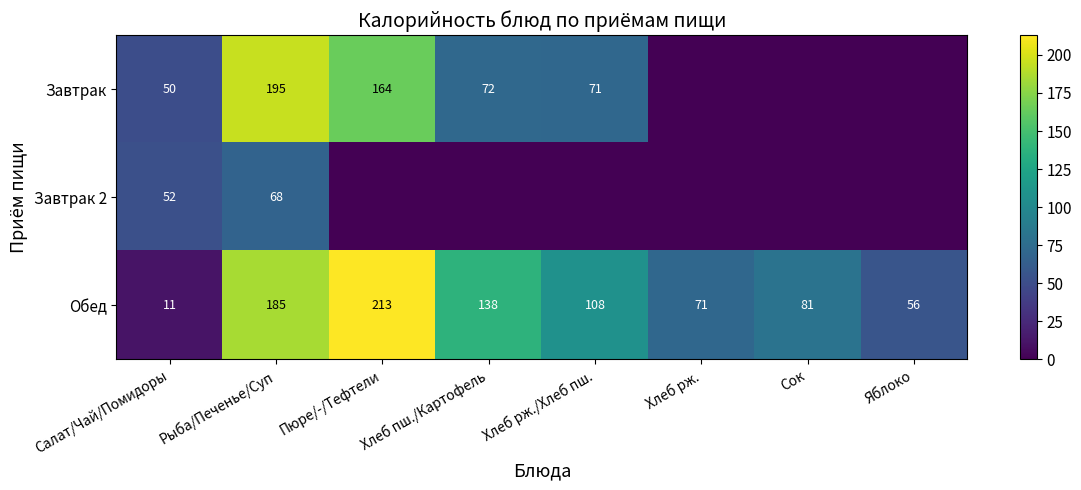

What is the average value of the Обед series?

108